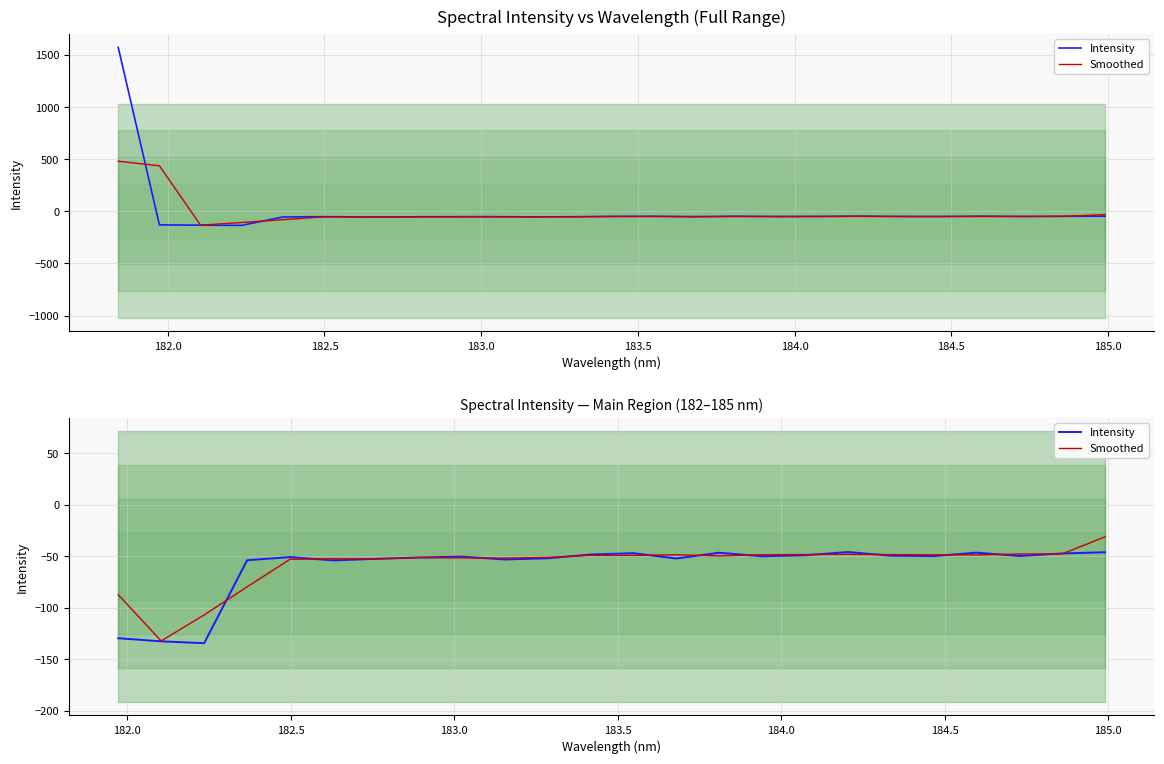

What is the value of the Smoothed point at the 11th from the left?

-51.1